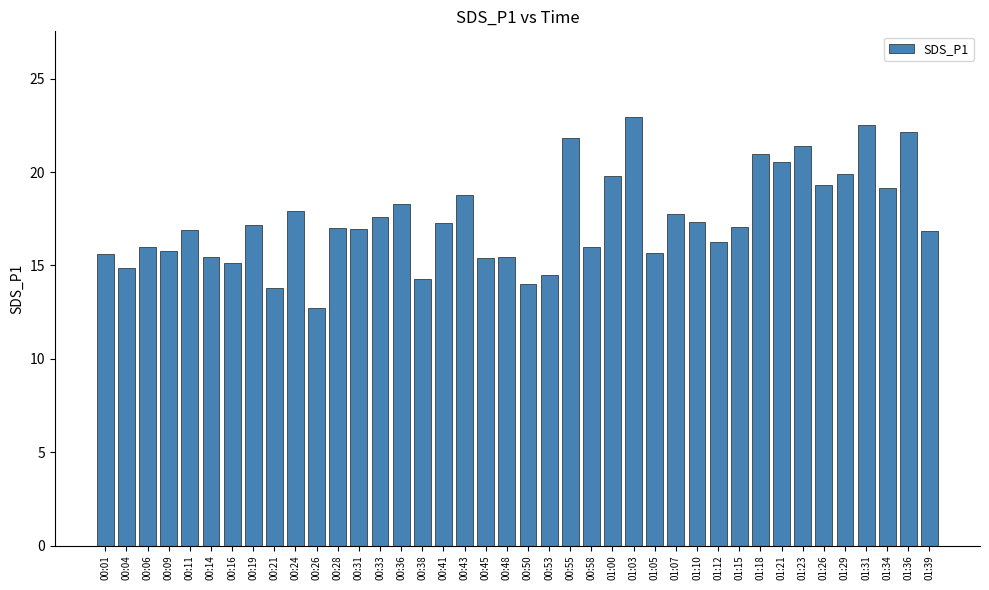

What position from the left is 01:03?

26